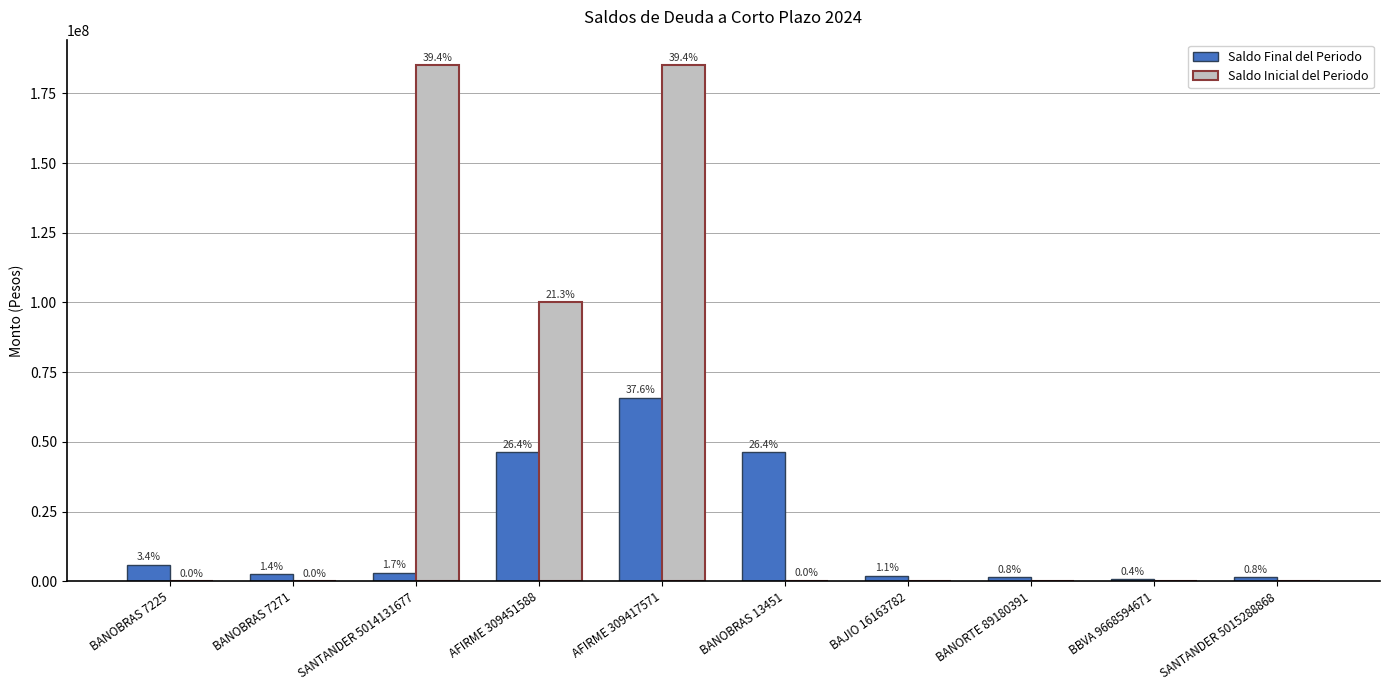

What are all the series names shown in the legend?

Saldo Final del Periodo, Saldo Inicial del Periodo